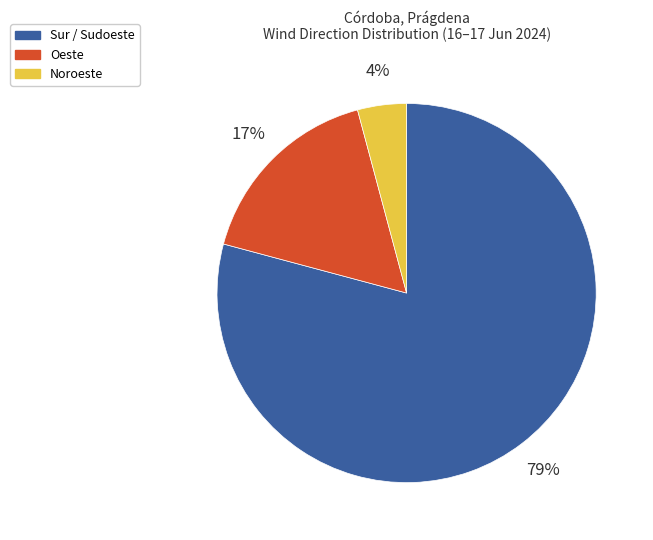

Does any single category account for the majority?

Yes